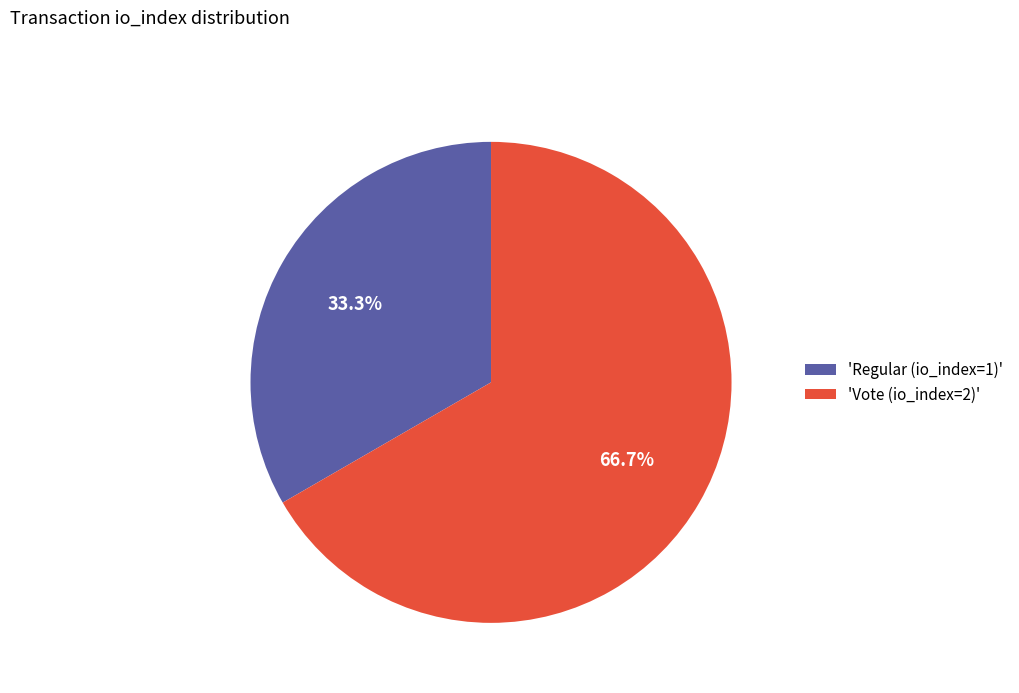

Does any single category account for the majority?

Yes